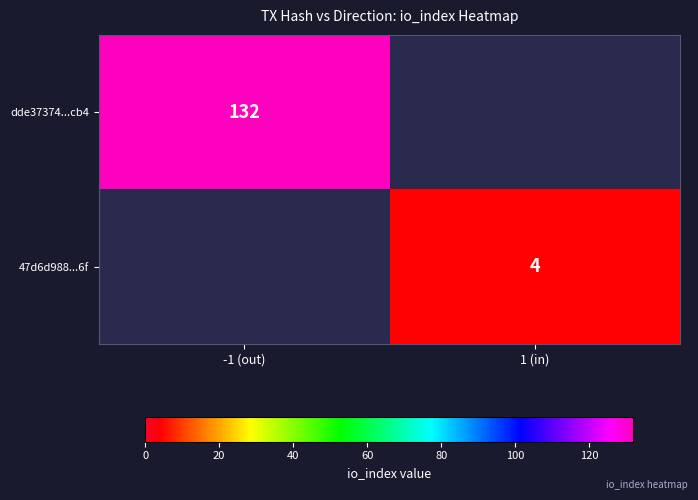

The dde37374...cb4 series shows 205 at -1 (out). True or false?

False